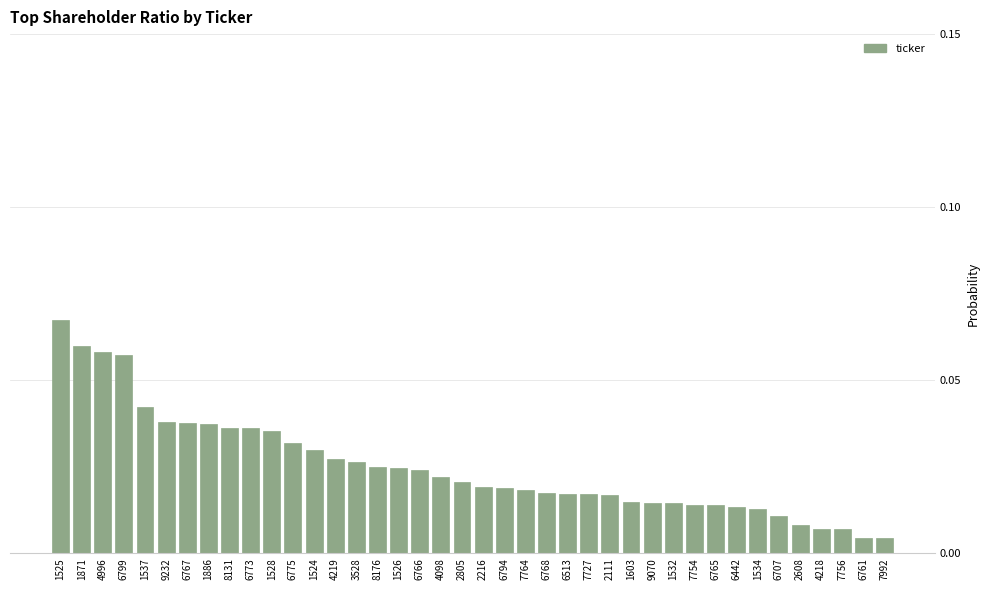

What is the sum of all values?

1.0